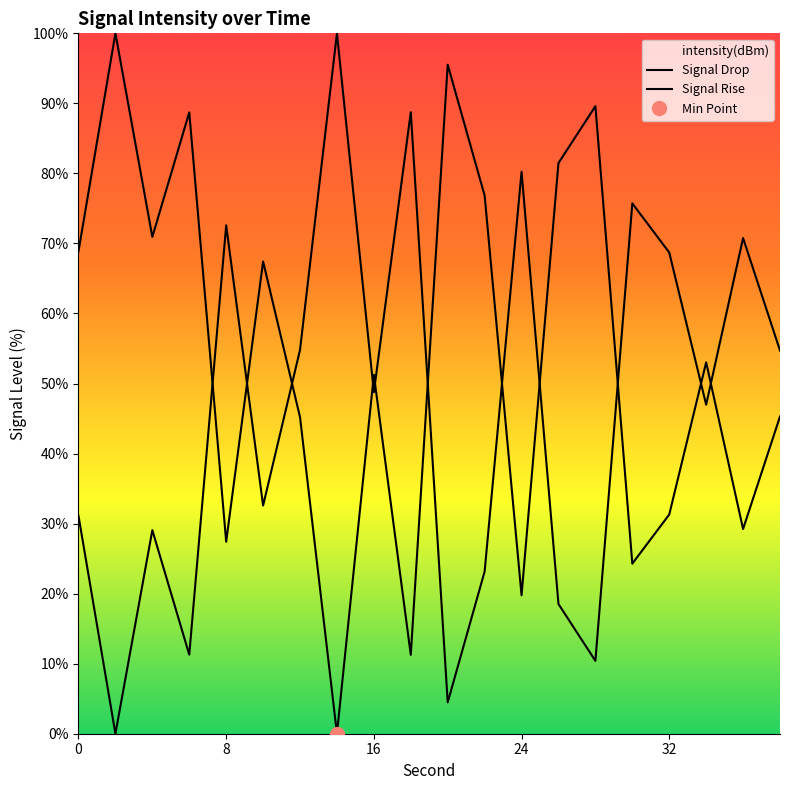

Is this an area chart (filled region under the line)?

No